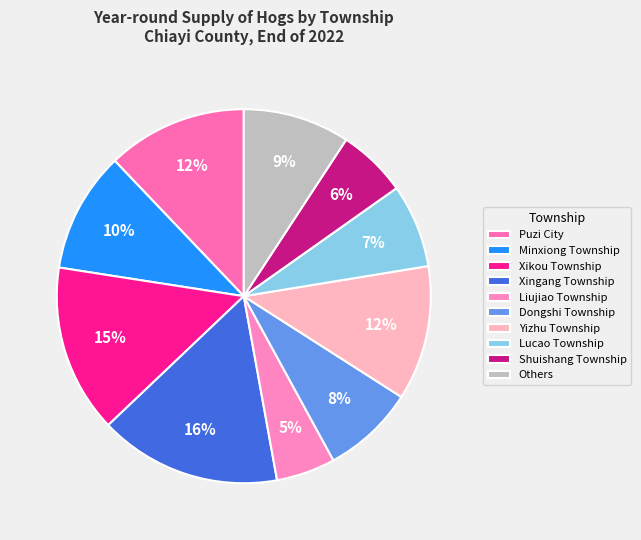

True or false: Lucao Township accounts for 7% of the total.

True